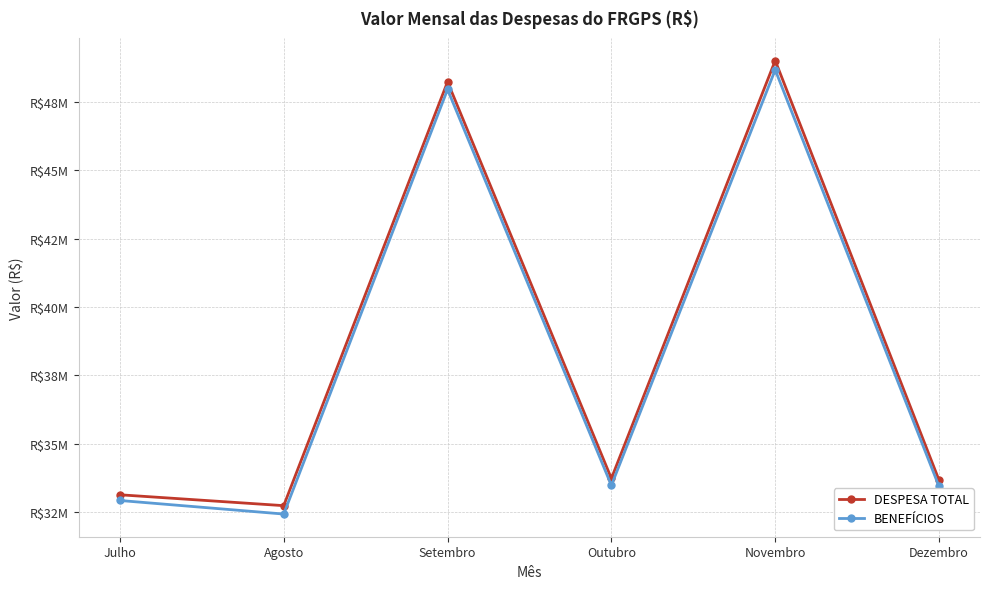

Which has a higher value, Dezembro or Outubro?

Outubro